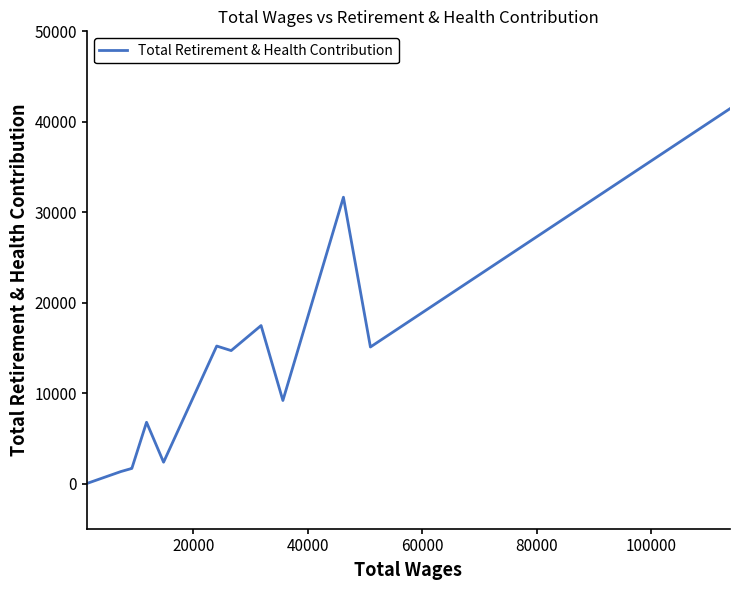

What is the greatest value displayed?

41451